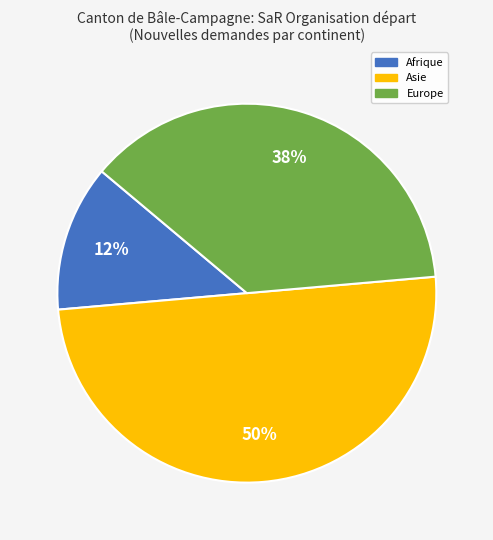

To the nearest percent, what is the average slice percentage?

33%